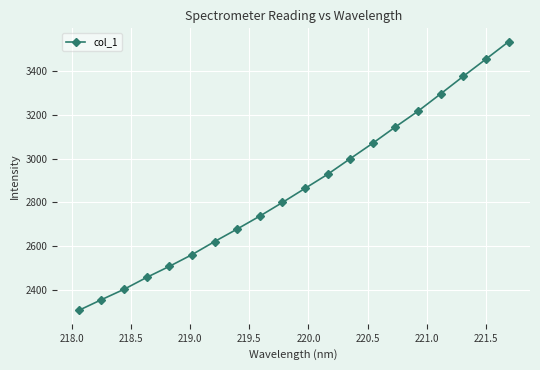

What is the value of the 4th point from the left?

2457.0